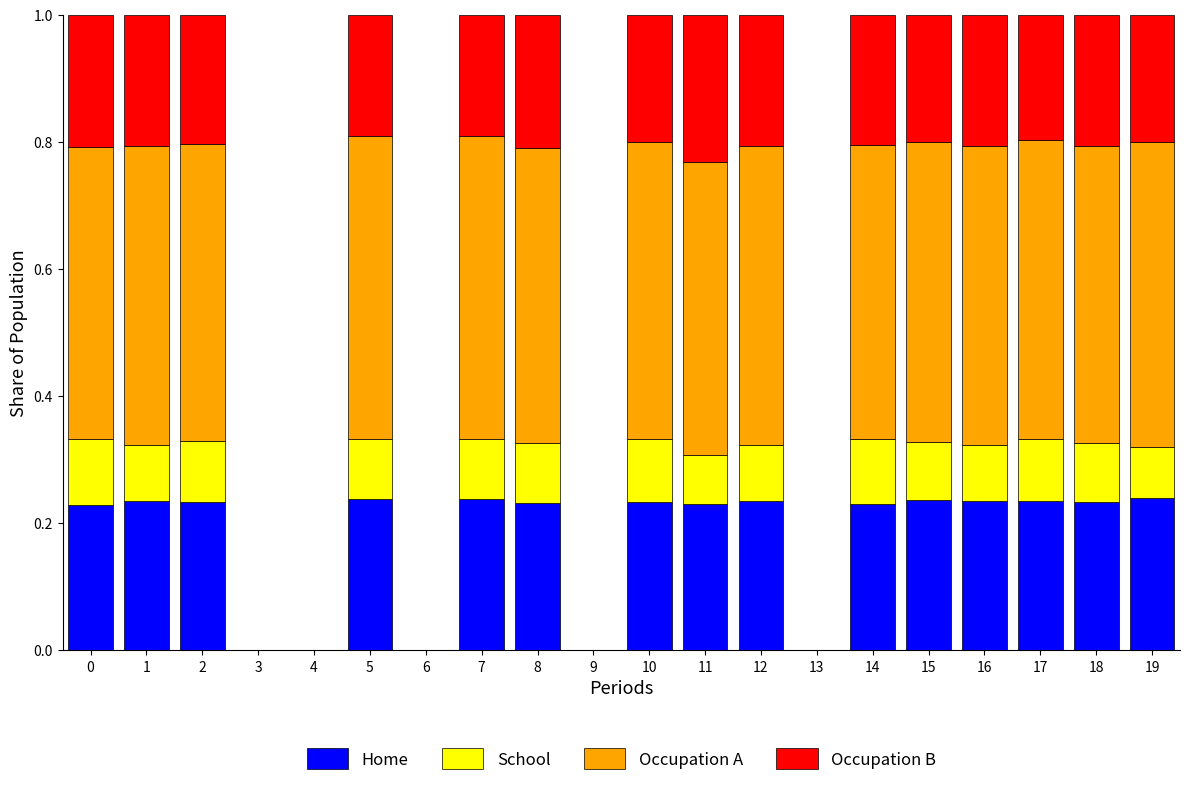

The value of Home at 0 is 0.4. True or false?

False